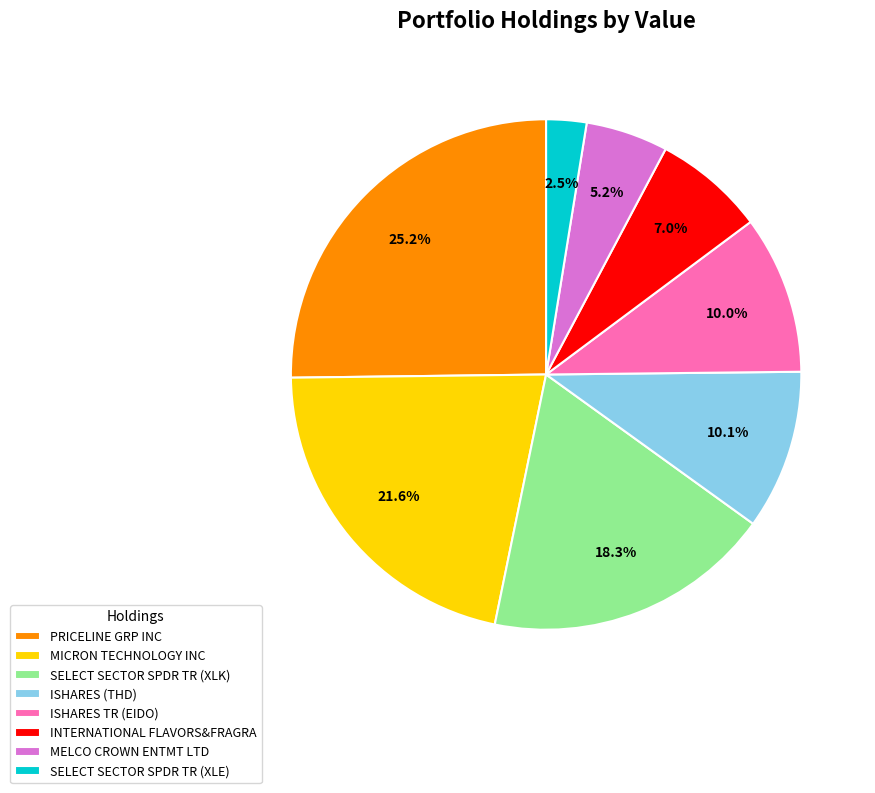

Is there any slice that represents more than half of the pie?

No